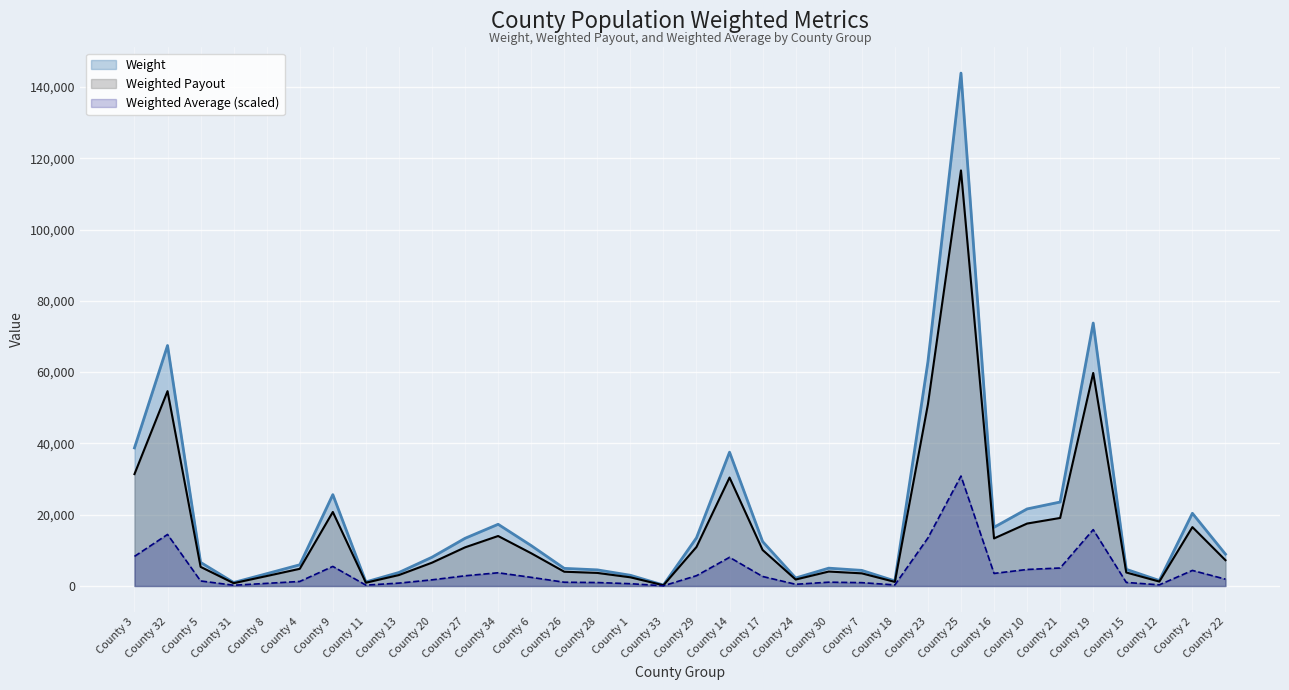

Which series has the widest spread of values?

Weight